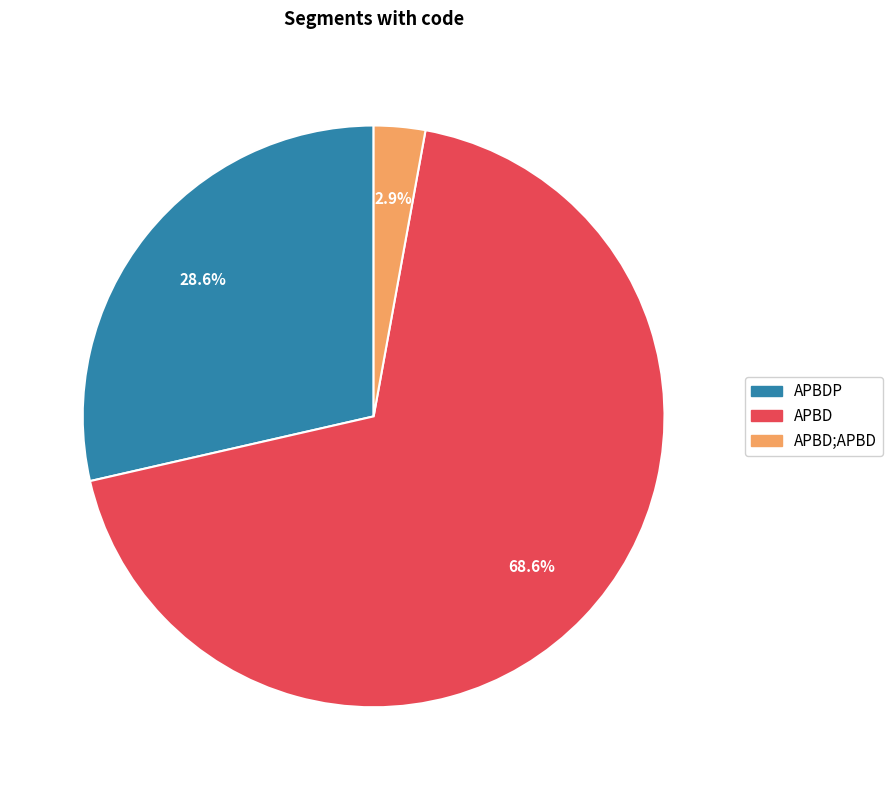

Does any single category account for the majority?

Yes